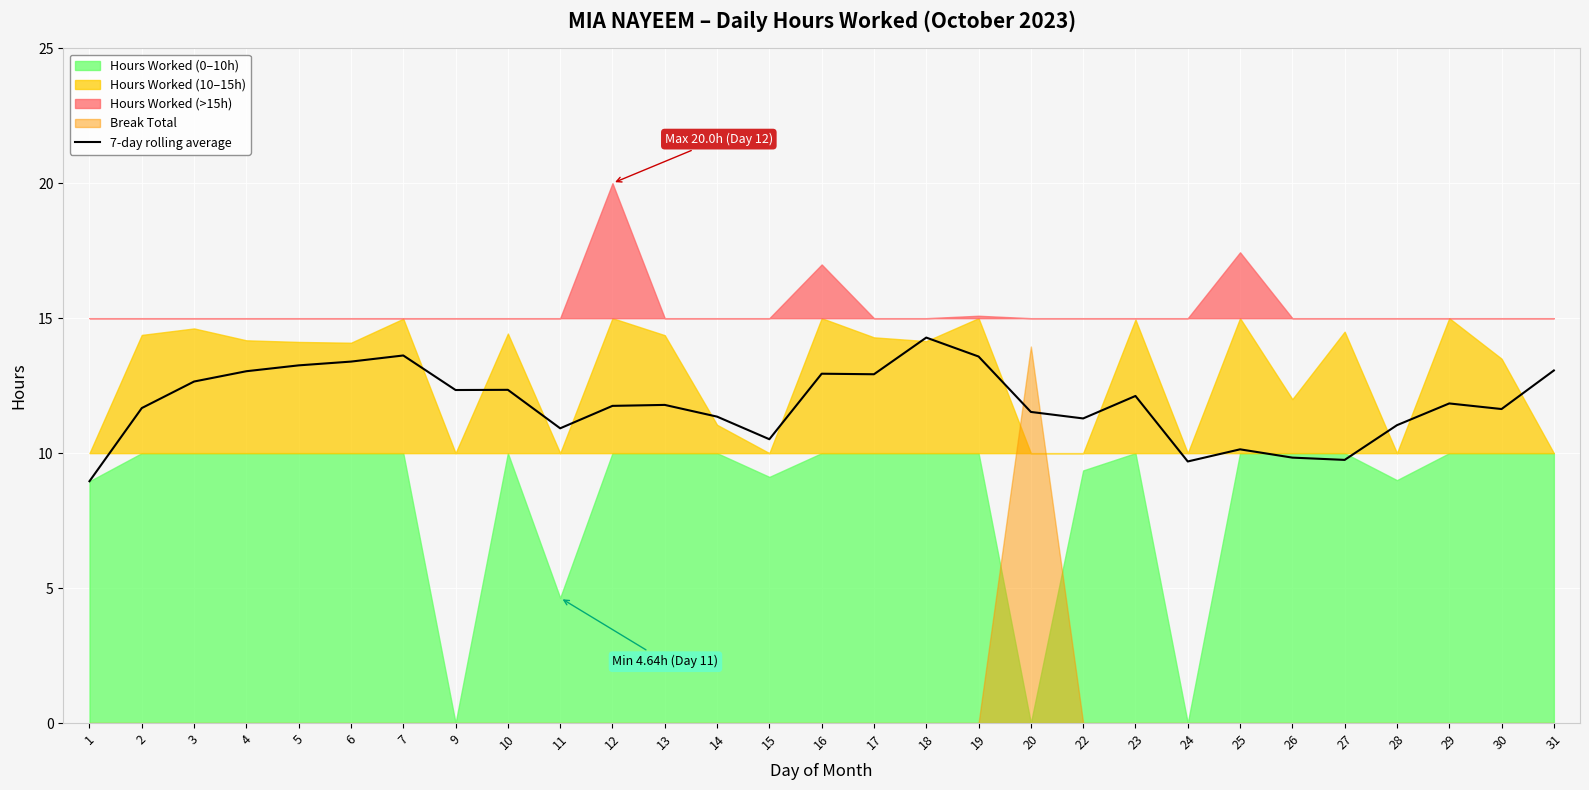

What is the sum of the values at 26 and 5?

23.1